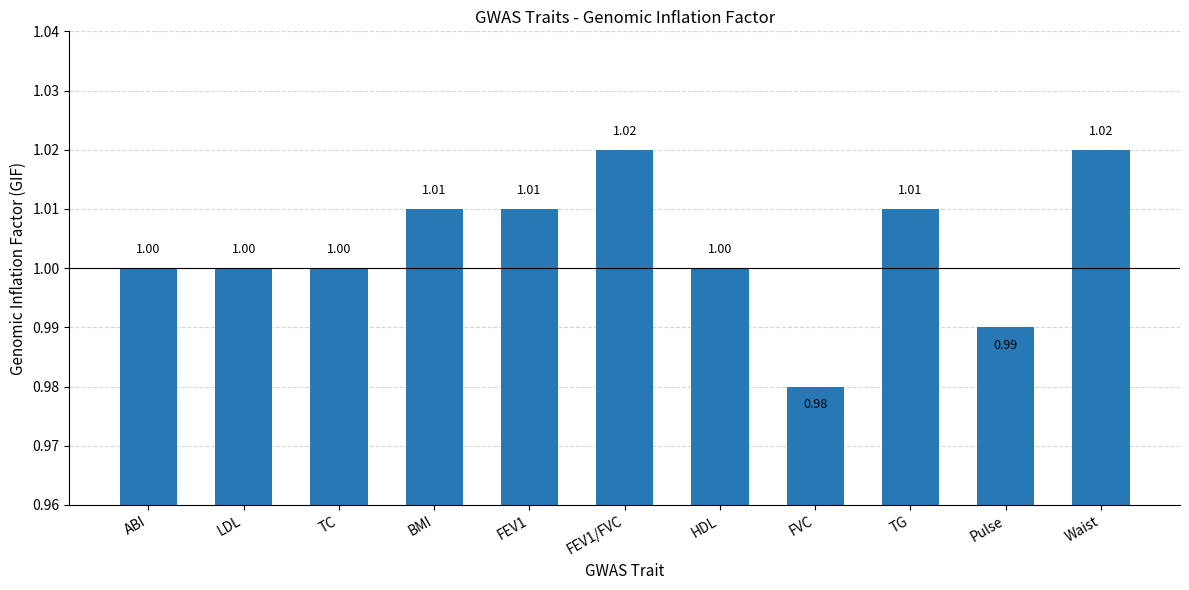

What is the label of the 9th bar from the right?

TC